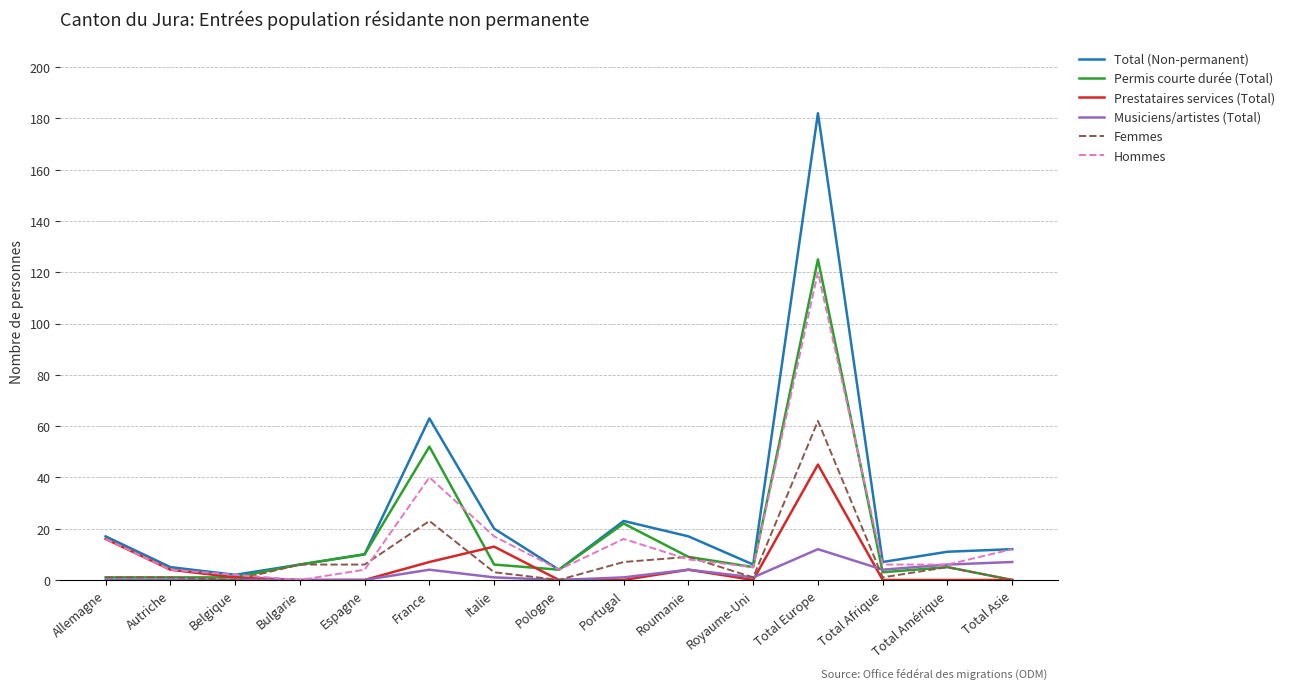

What is the difference between the highest and lowest values at Total Asie?

12